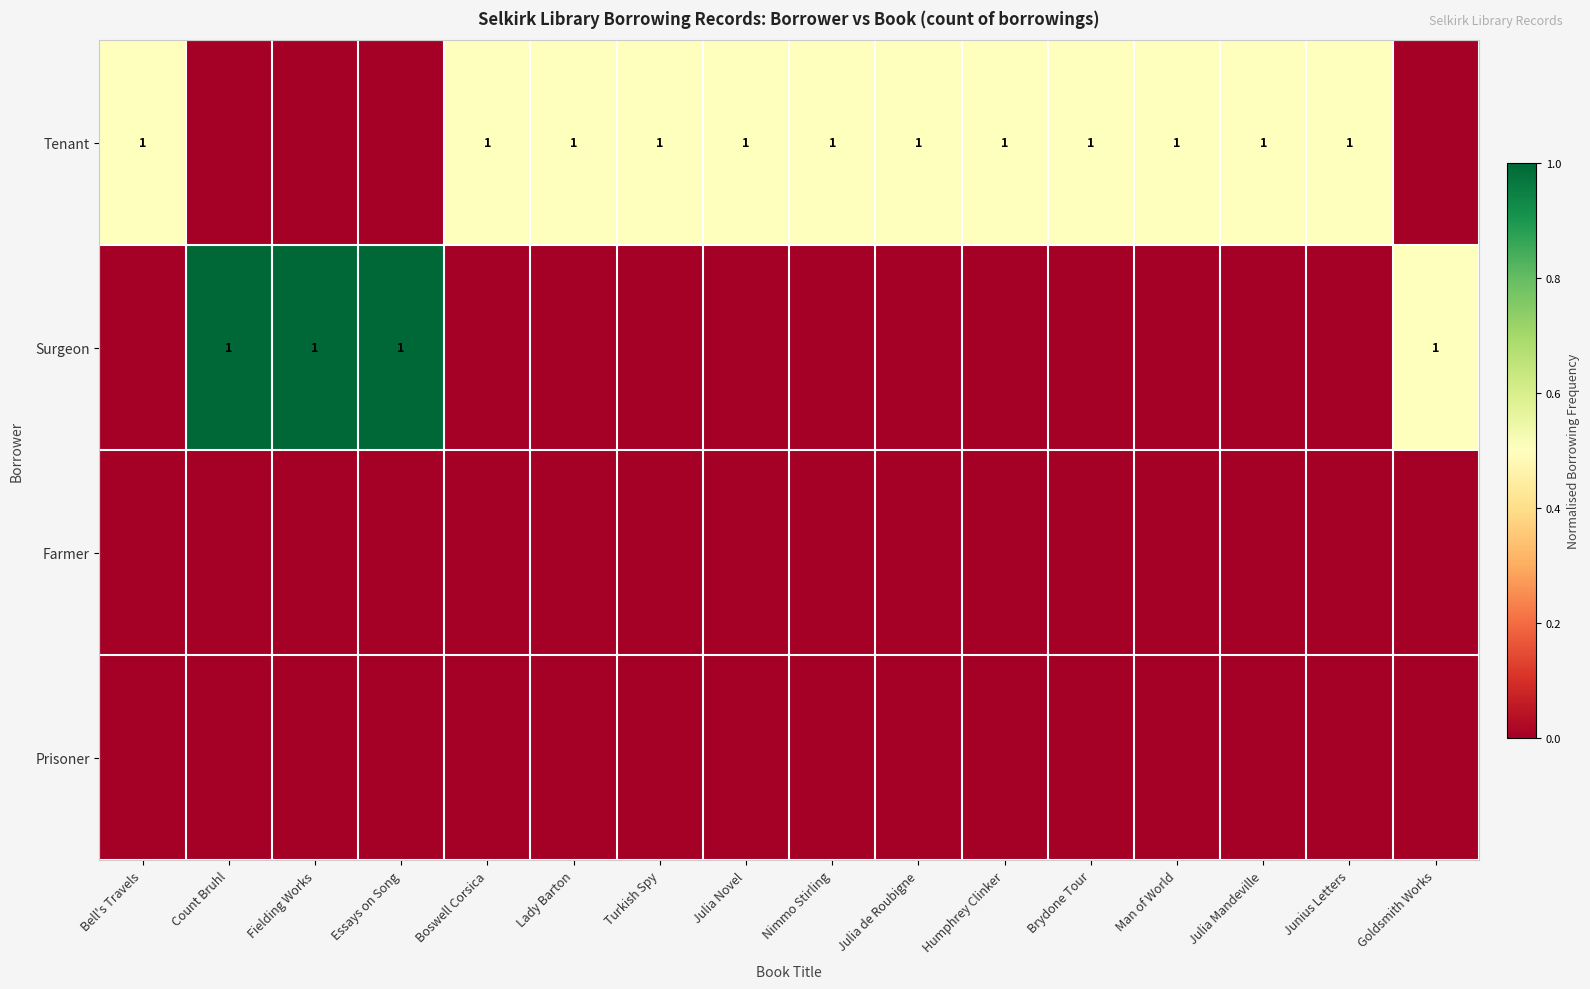

Is it true that Tenant equals 1 at Junius Letters?

True